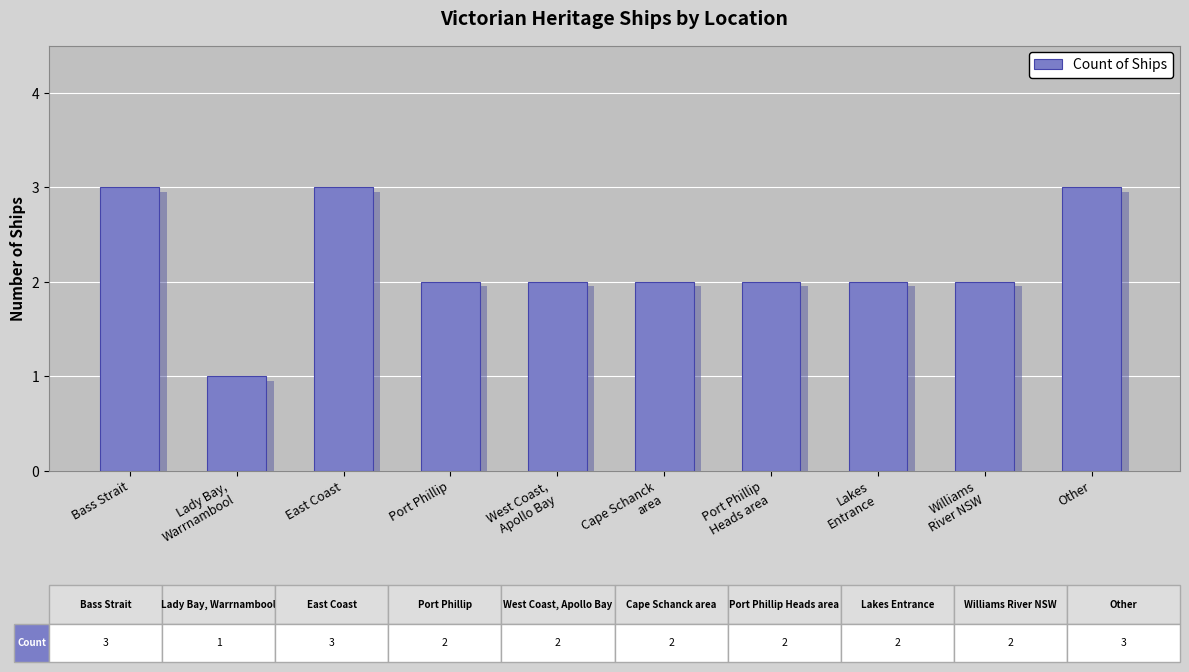

What is the label of the 10th bar from the left?

Other